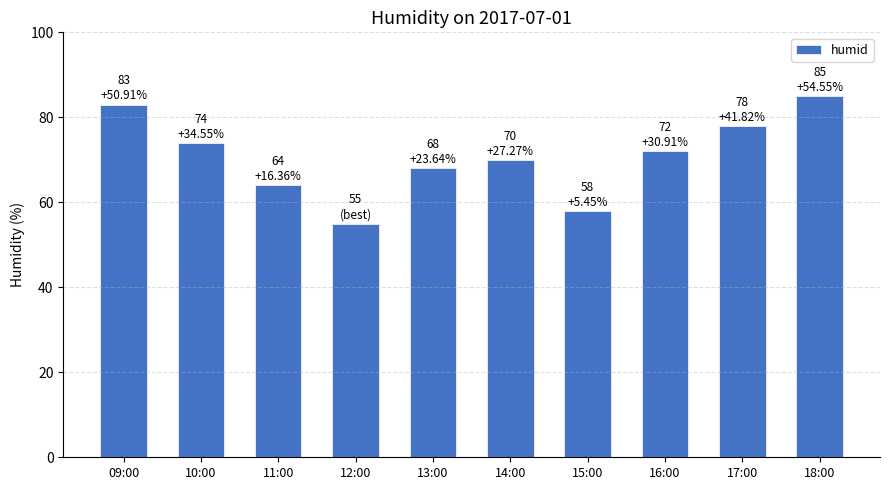

Are the bars horizontal?

No